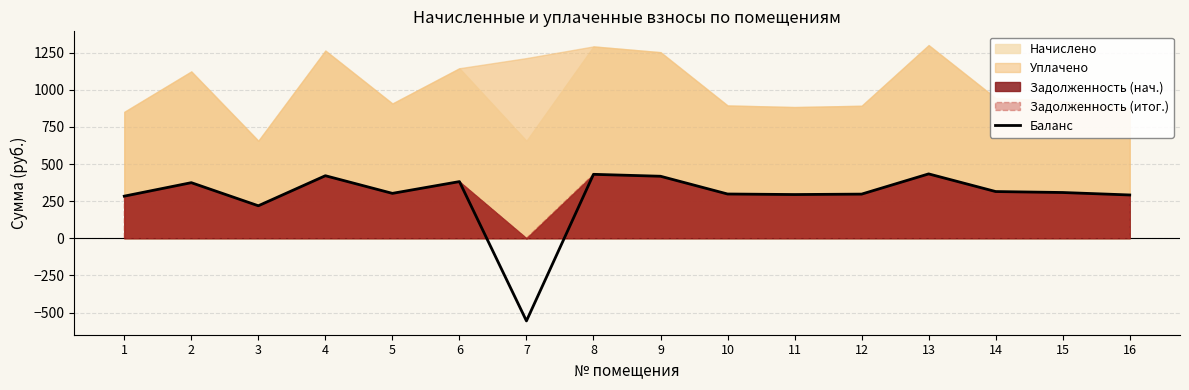

What is the change in value from 1 to 14?

+31.0